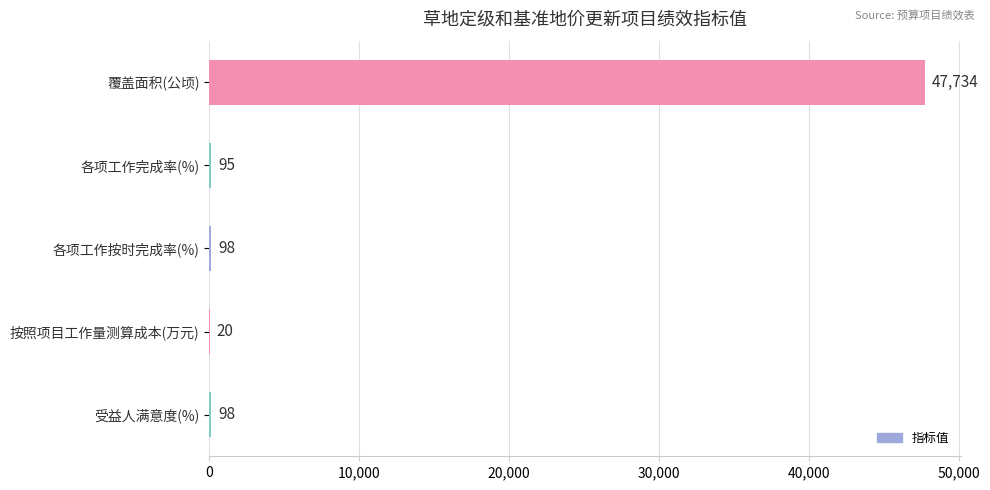

What is the average value?

9609